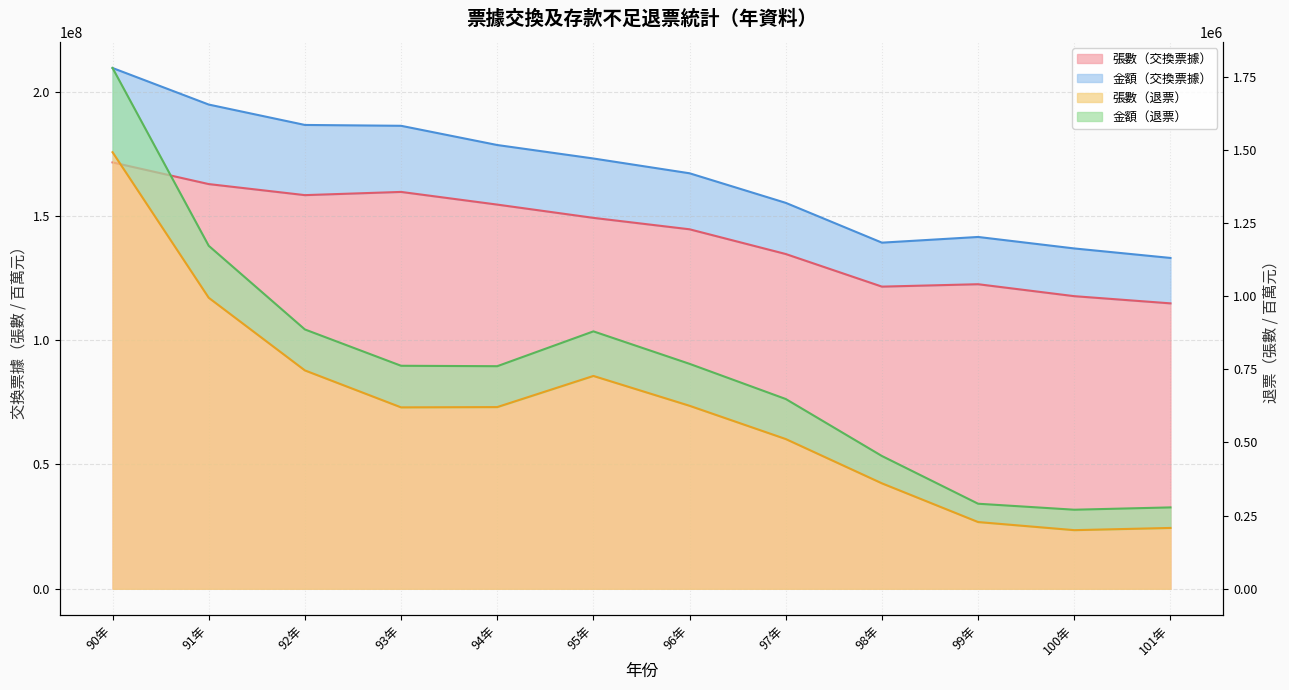

At which label does 張數（退票） first exceed 620817?

90年